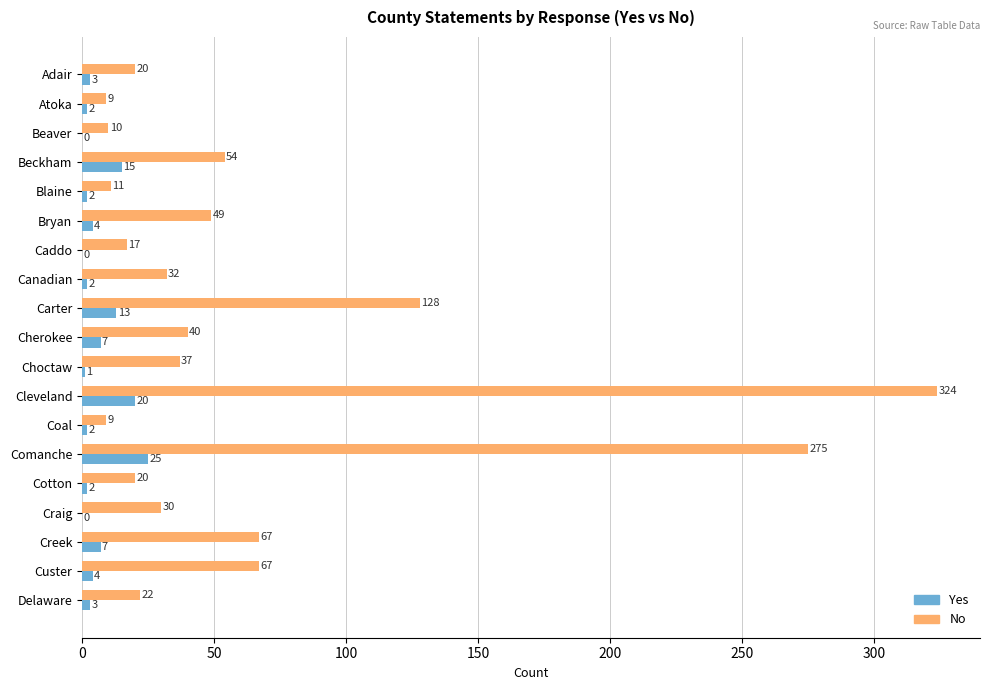

What is the sum of the No values at Beaver and Atoka?

19